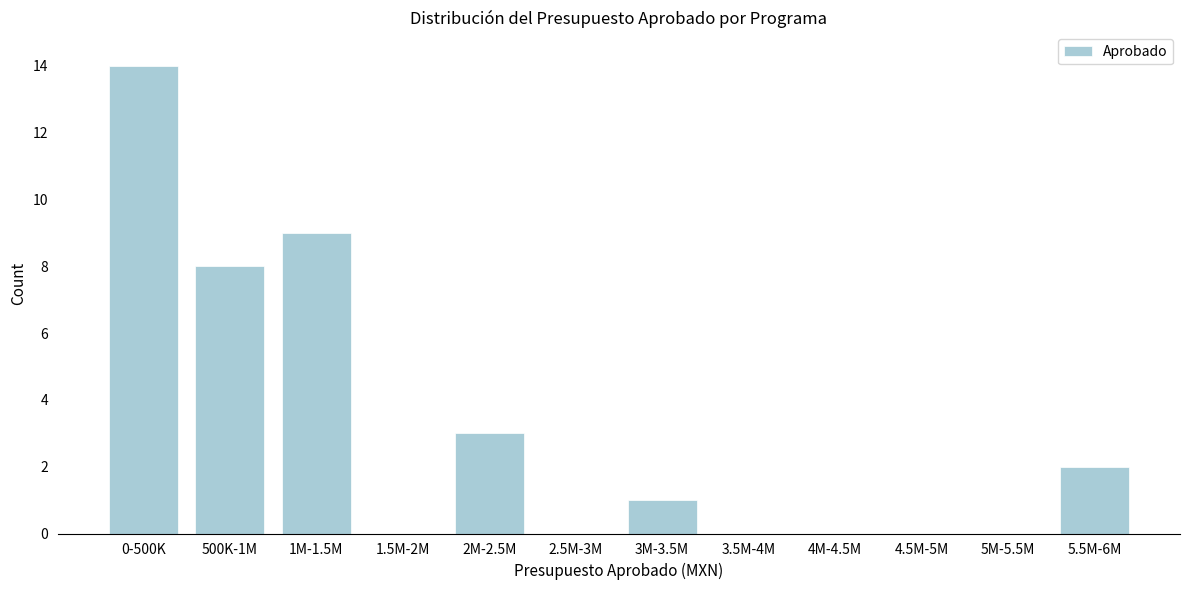

Reading left to right, list all the values displayed in this chart.

0-500K=14	500K-1M=8	1M-1.5M=9	1.5M-2M=0	2M-2.5M=3	2.5M-3M=0	3M-3.5M=1	3.5M-4M=0	4M-4.5M=0	4.5M-5M=0	5M-5.5M=0	5.5M-6M=2